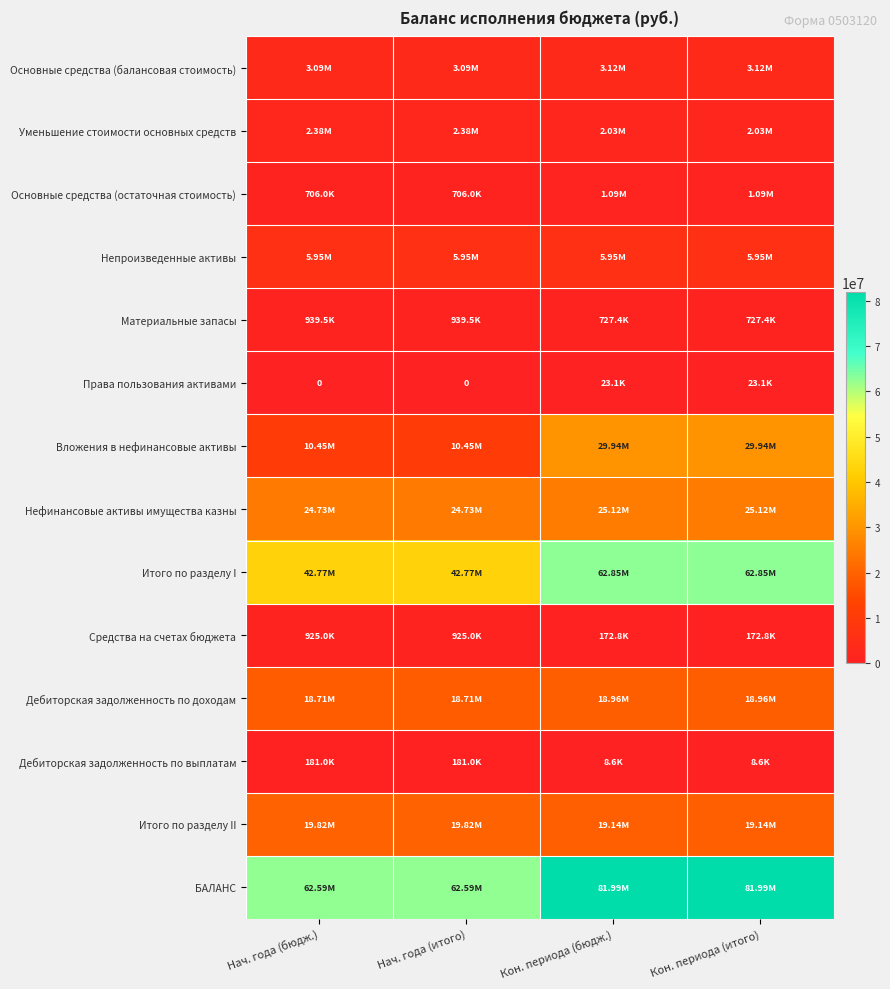

Rank the categories by БАЛАНС value from lowest to highest.

Нач. года (бюдж.), Нач. года (итого), Кон. периода (бюдж.), Кон. периода (итого)